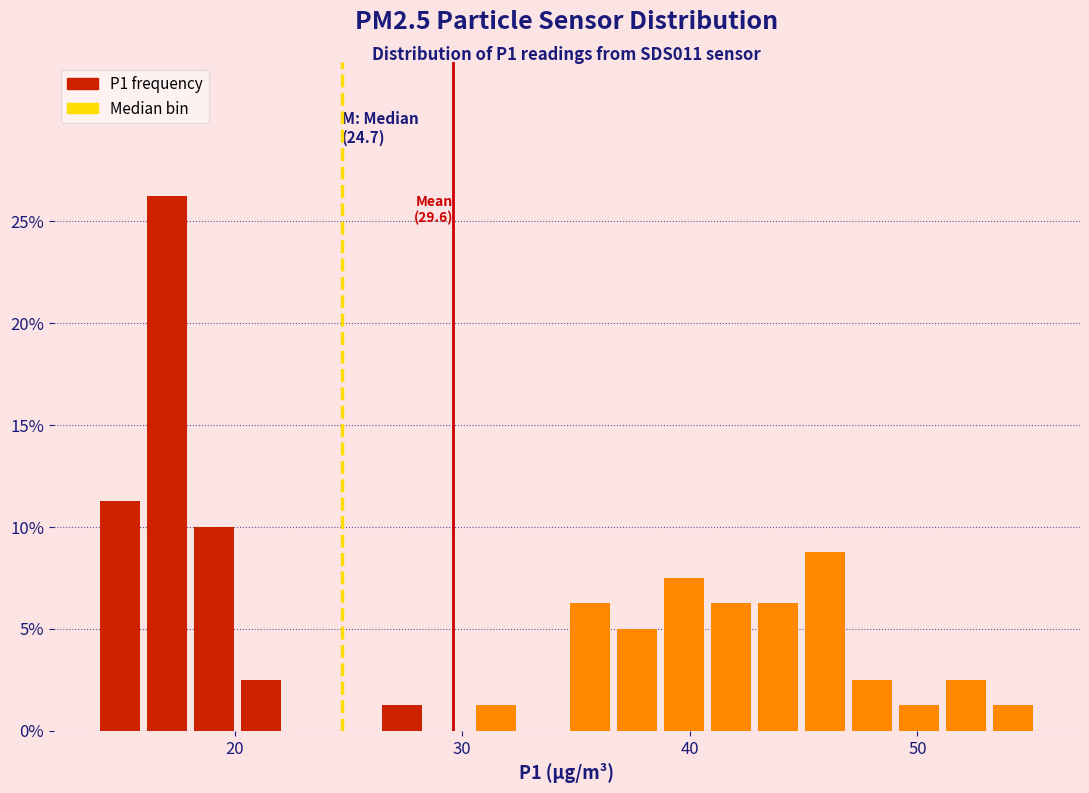

Around what value on the x-axis is the tallest bar? Give the approximate position of its centre, as read against the axis.

17